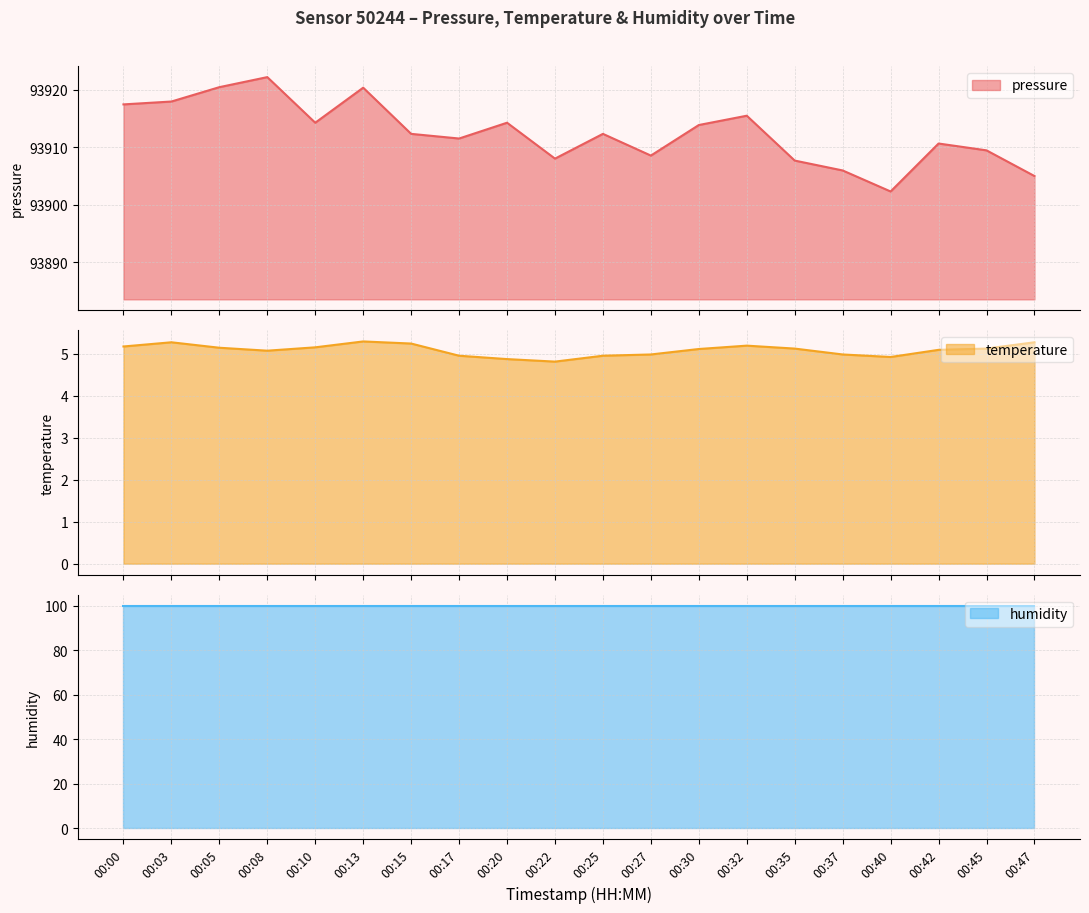

Which series changed the most between 00:03 and 00:13?

pressure